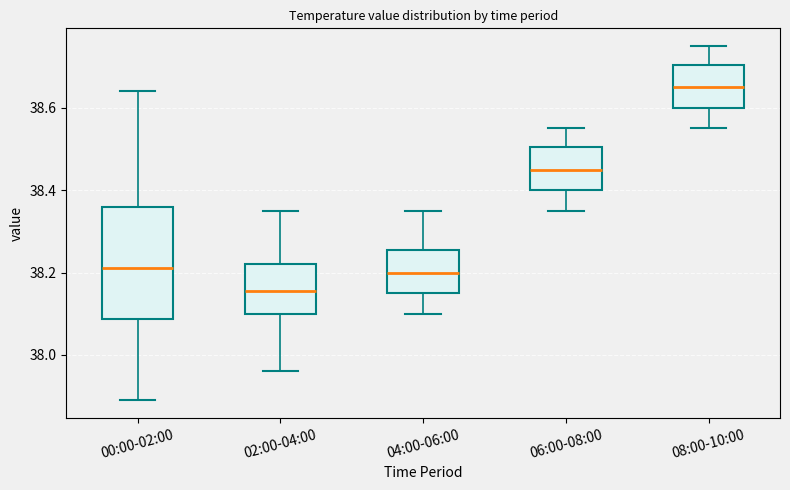

Which box has the highest median line?

08:00-10:00